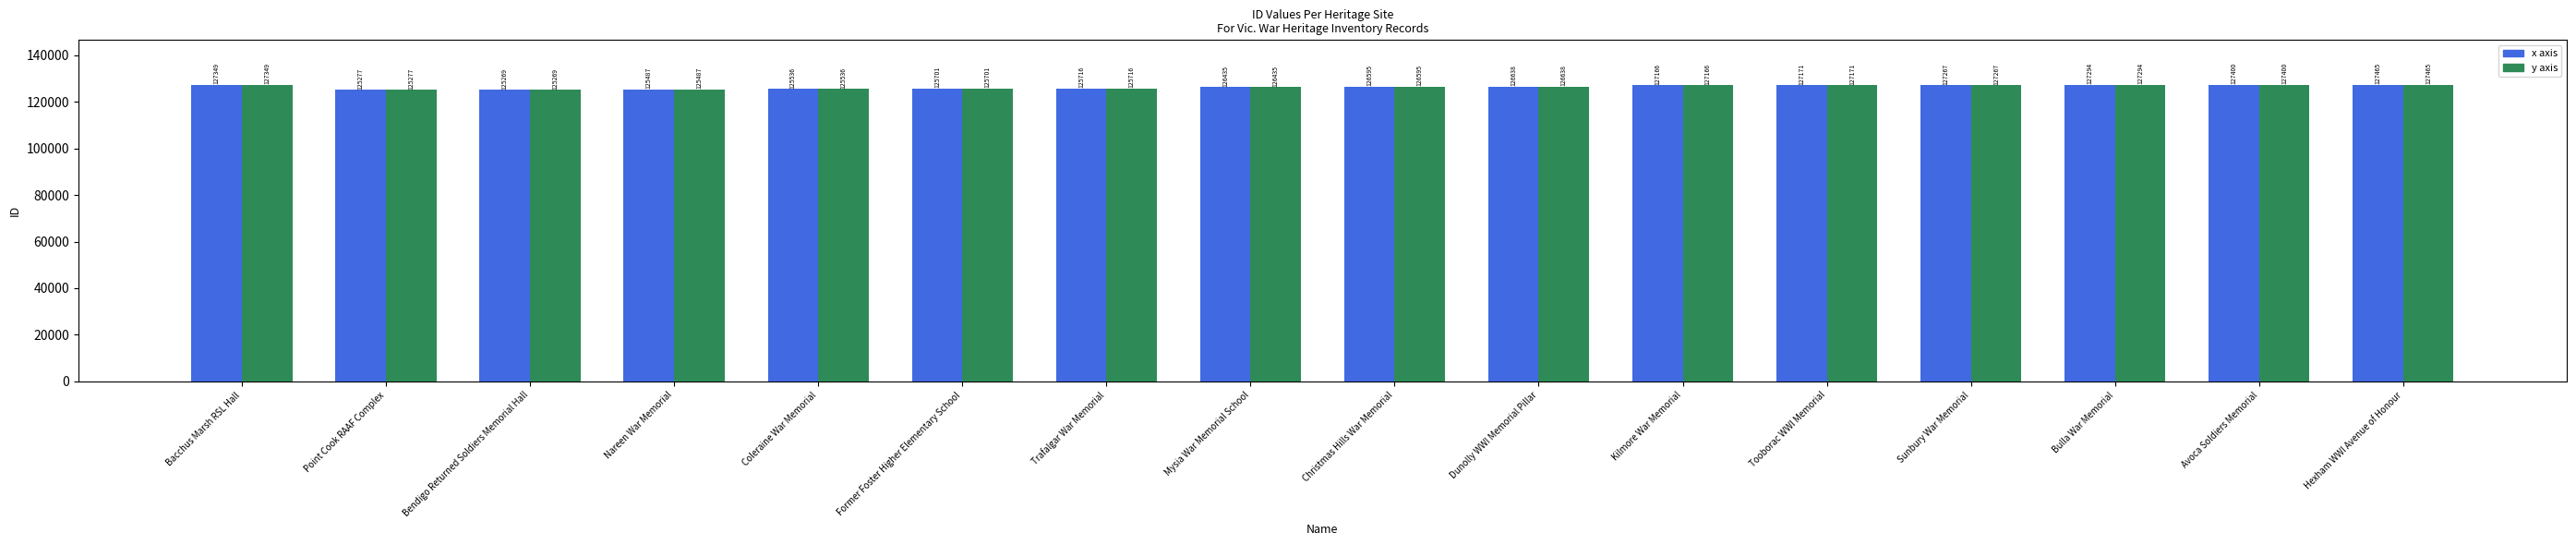

At which label does x axis reach its minimum?

Bendigo Returned Soldiers Memorial Hall